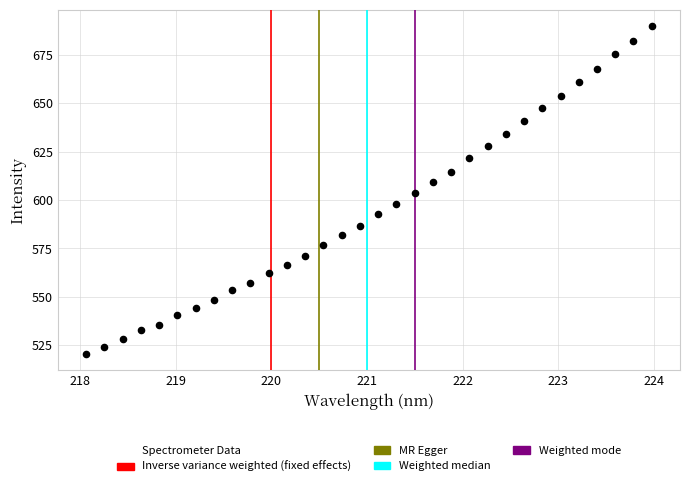

What is the range of Y values (max minus min)?

169.0